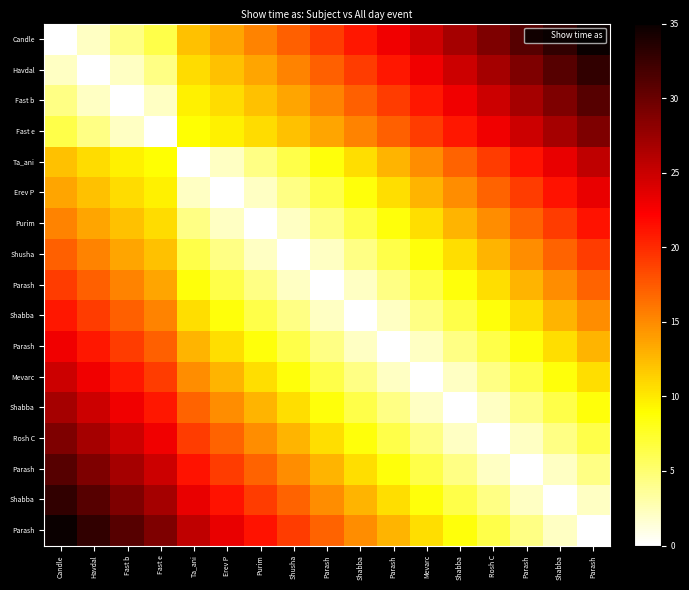

What is the greatest value displayed?

35.0